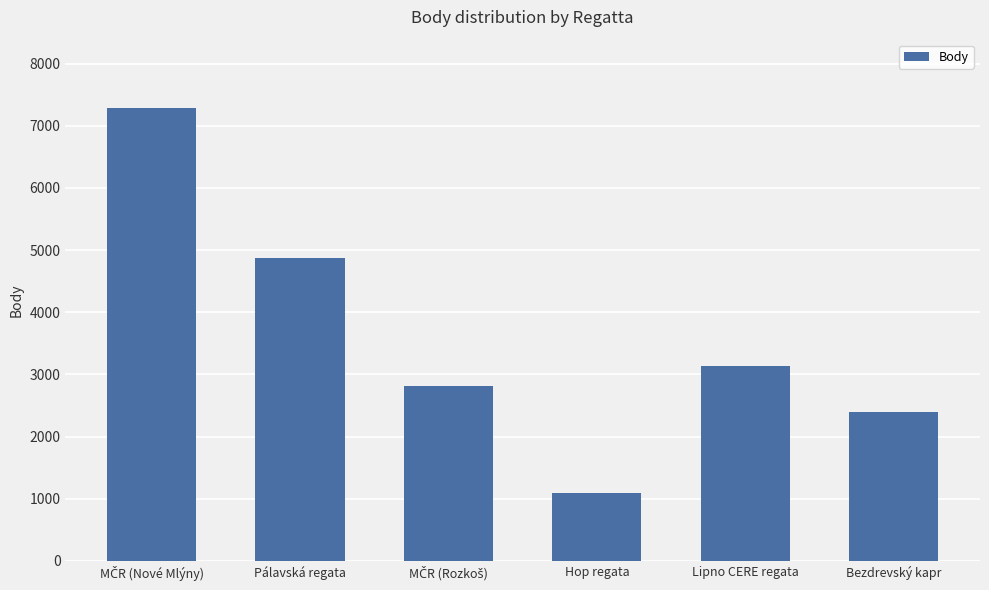

Reading left to right, what are all the values shown in this chart?

7290	4880	2814	1101	3129	2400